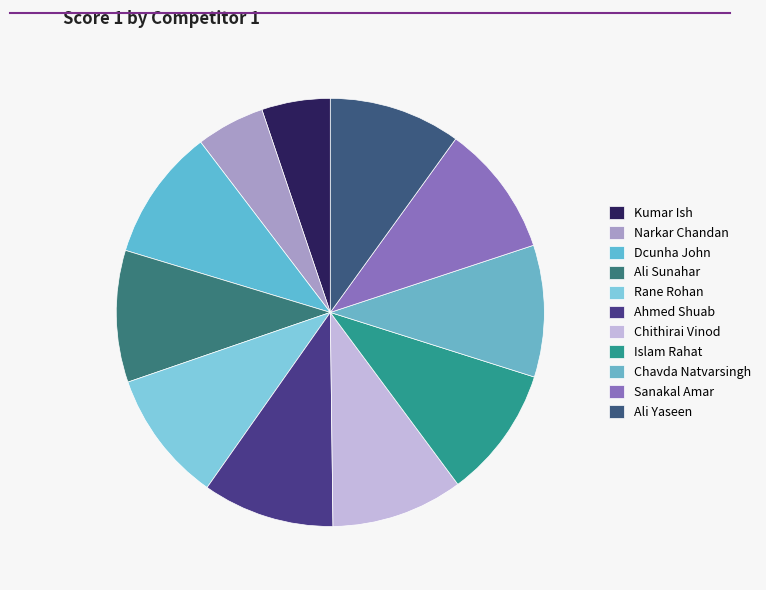

How many segments does this pie chart have?

11